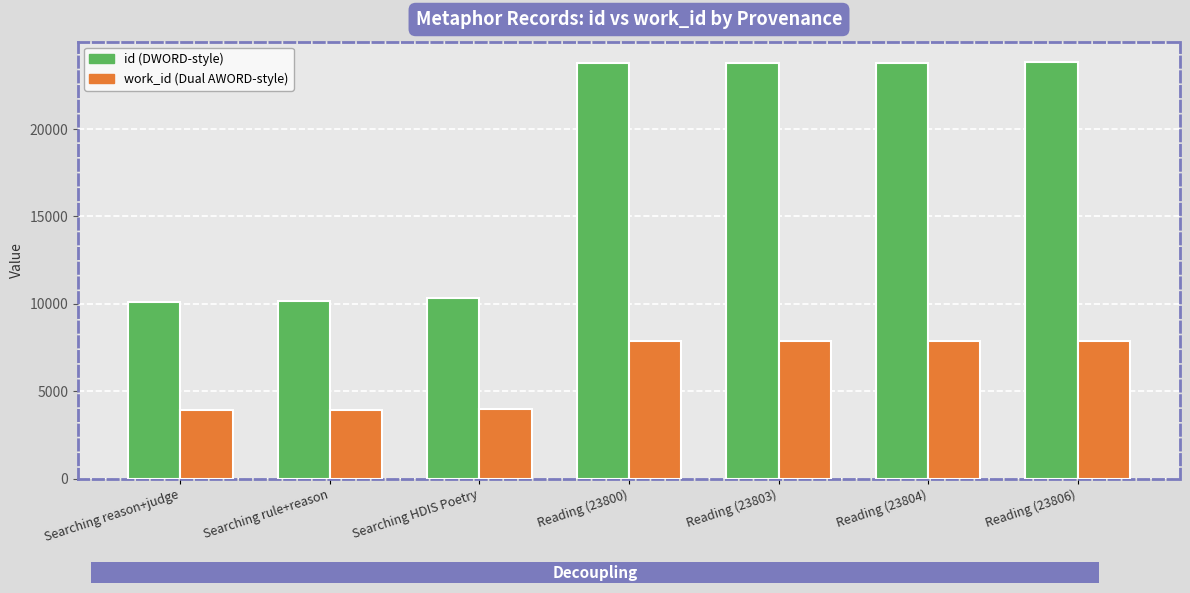

Does the chart contain stacked bars?

No